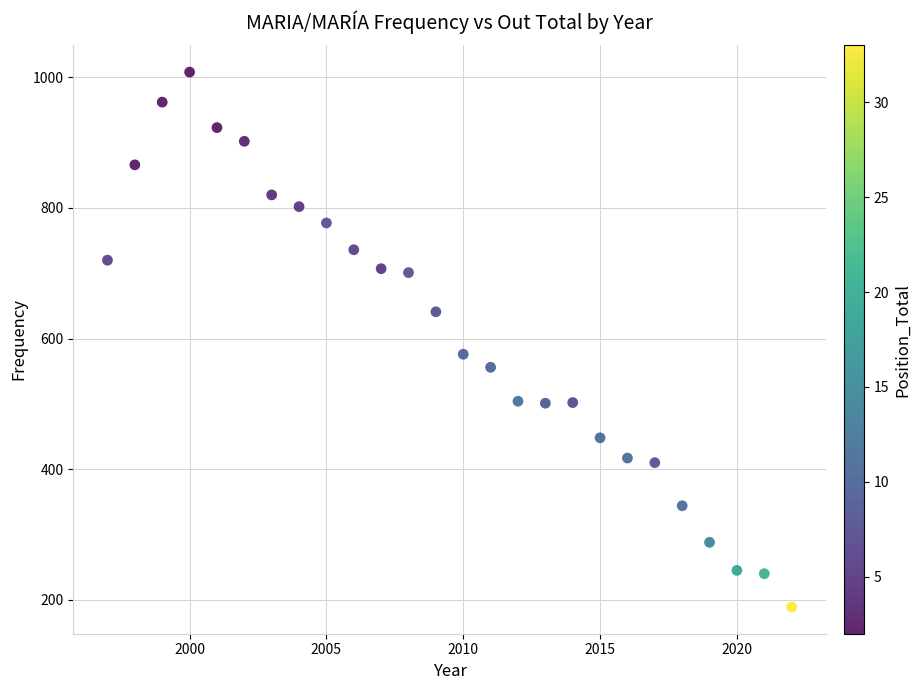

What is the range of X values (max minus min)?

25